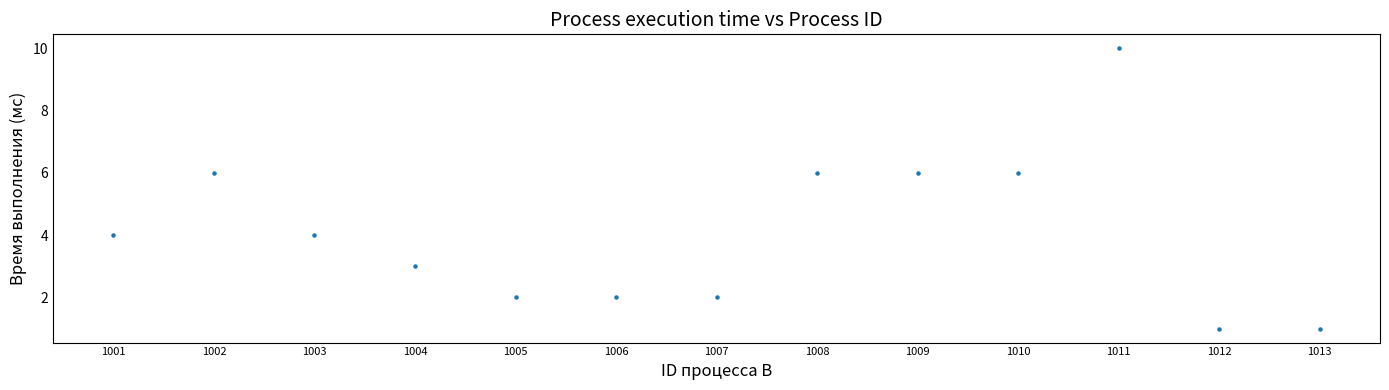

What is the range of X values (max minus min)?

12